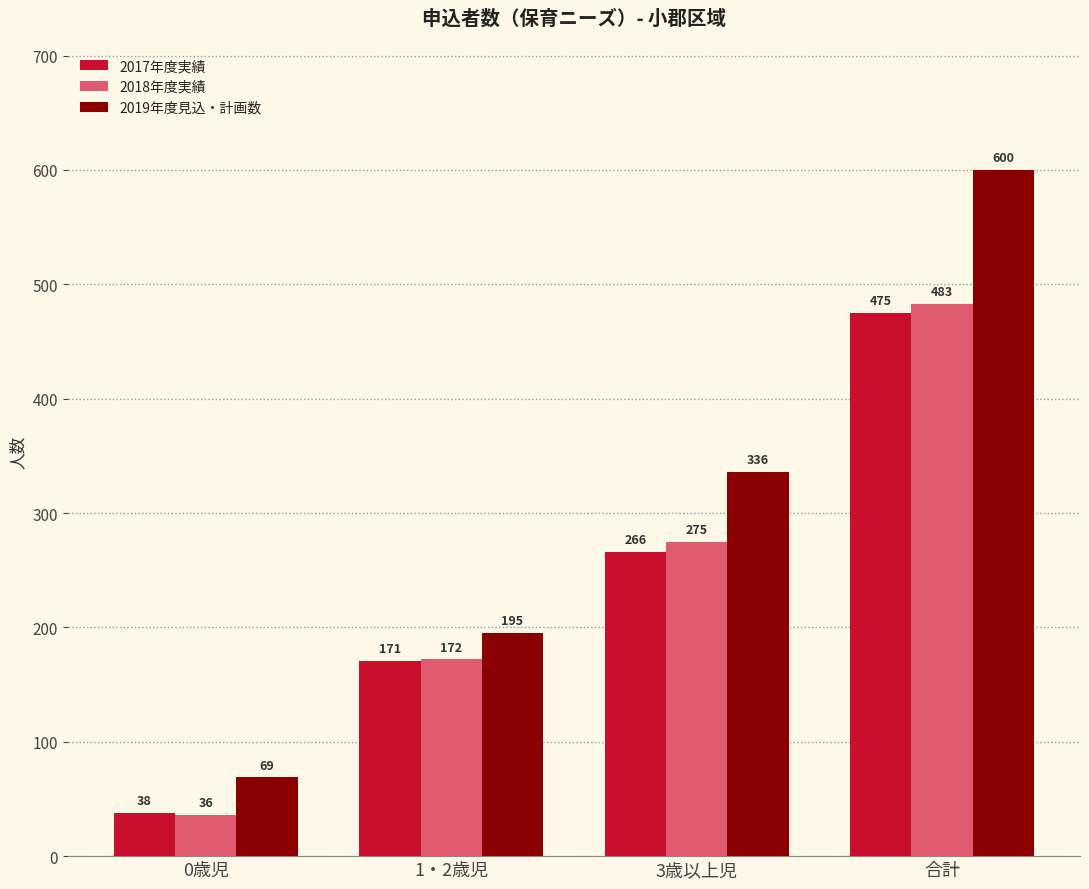

Is it true that 2018年度実績 equals 275 at 3歳以上児?

True